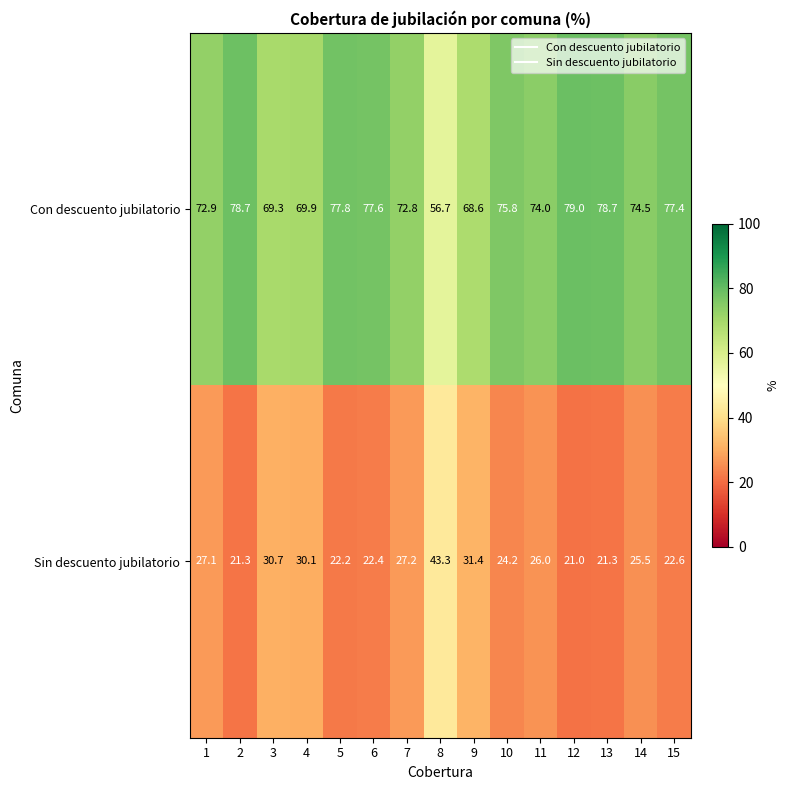

How many distinct data groups are displayed?

2